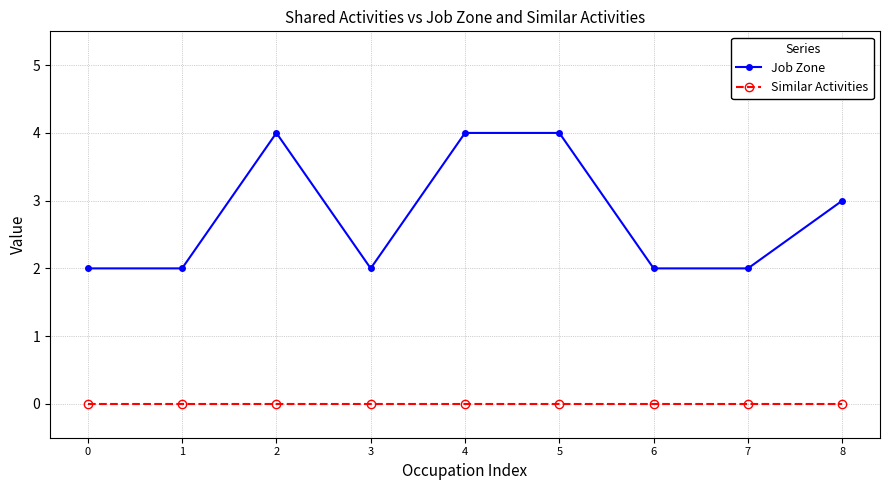

Is the value of Similar Activities at 7 greater than the value of Job Zone at 3?

No